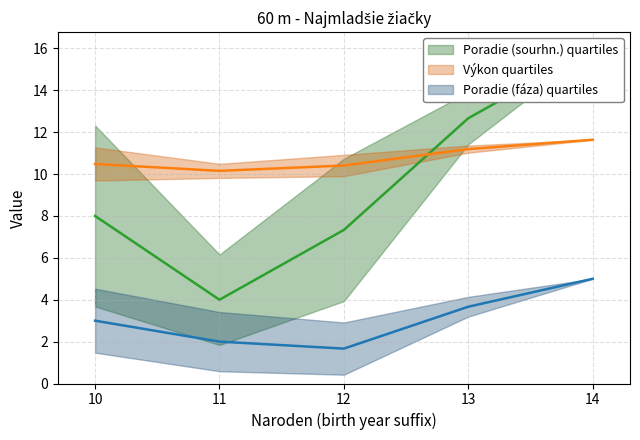

Does the chart display data point markers on the line(s)?

No